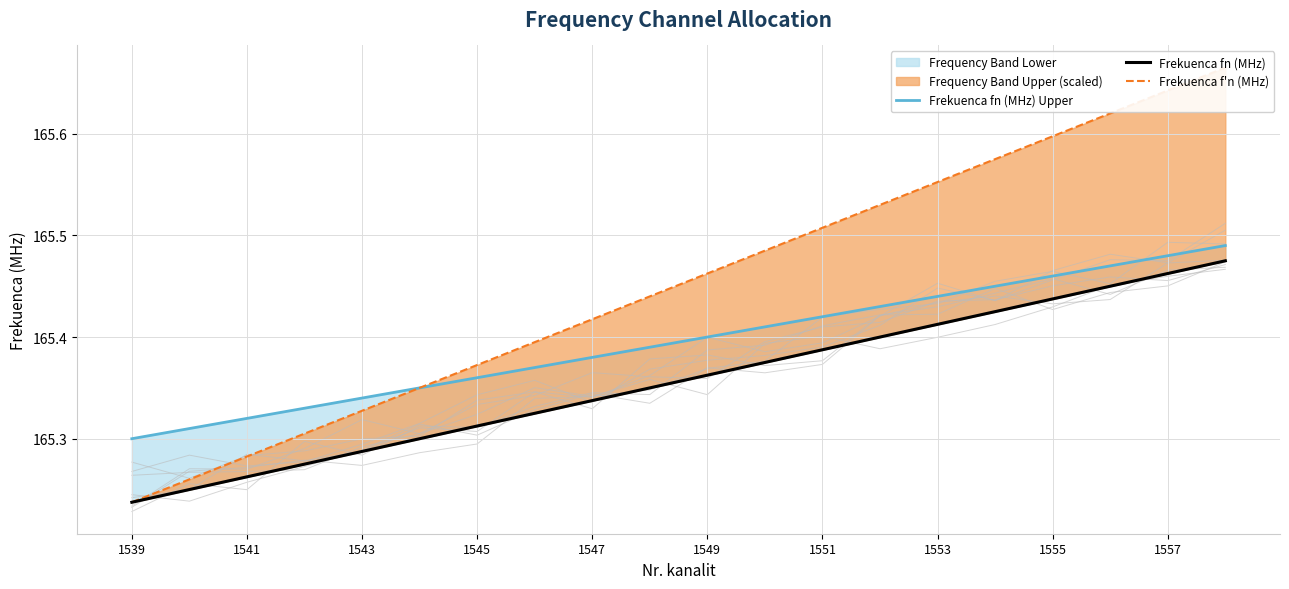

What is the maximum value shown in the chart?

165.7